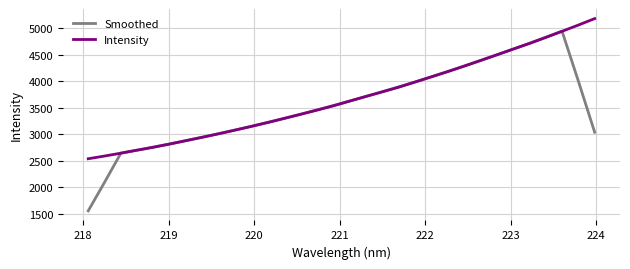

What is the smallest value displayed?

1554.6